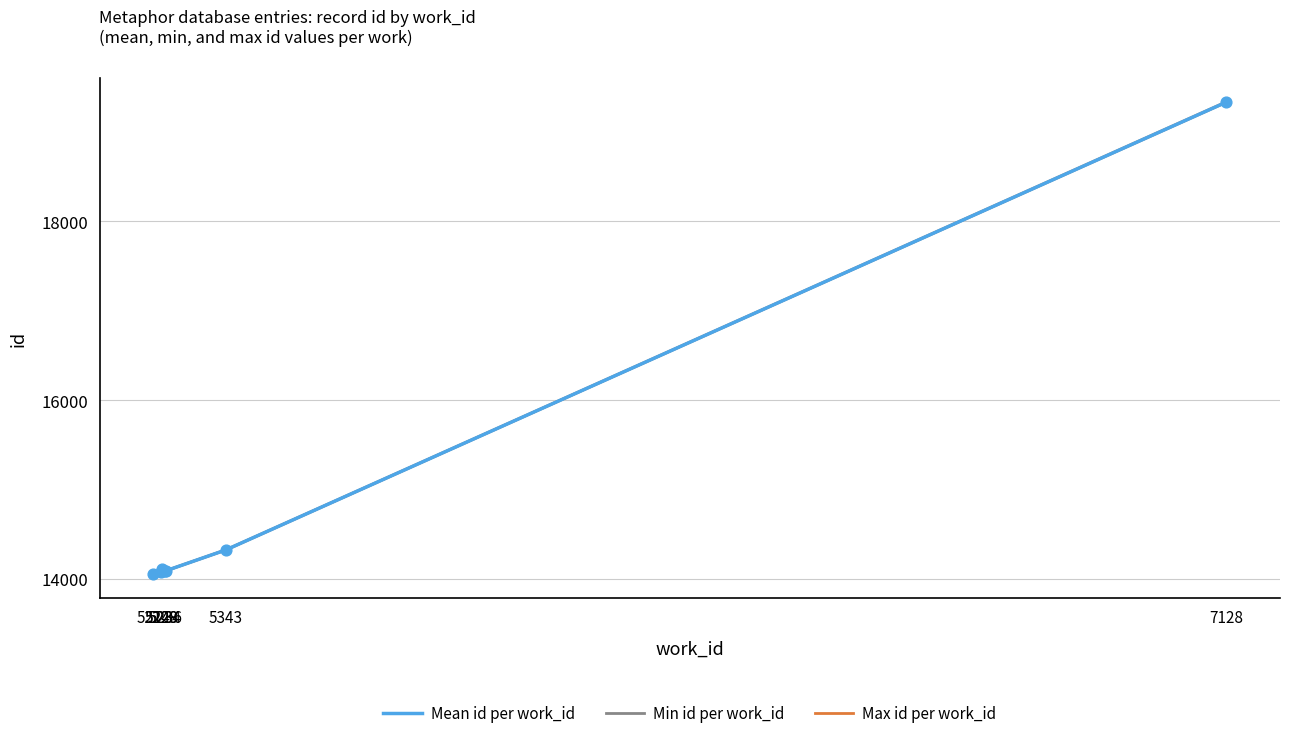

What is the highest value of the Max id per work_id series?

19336.0